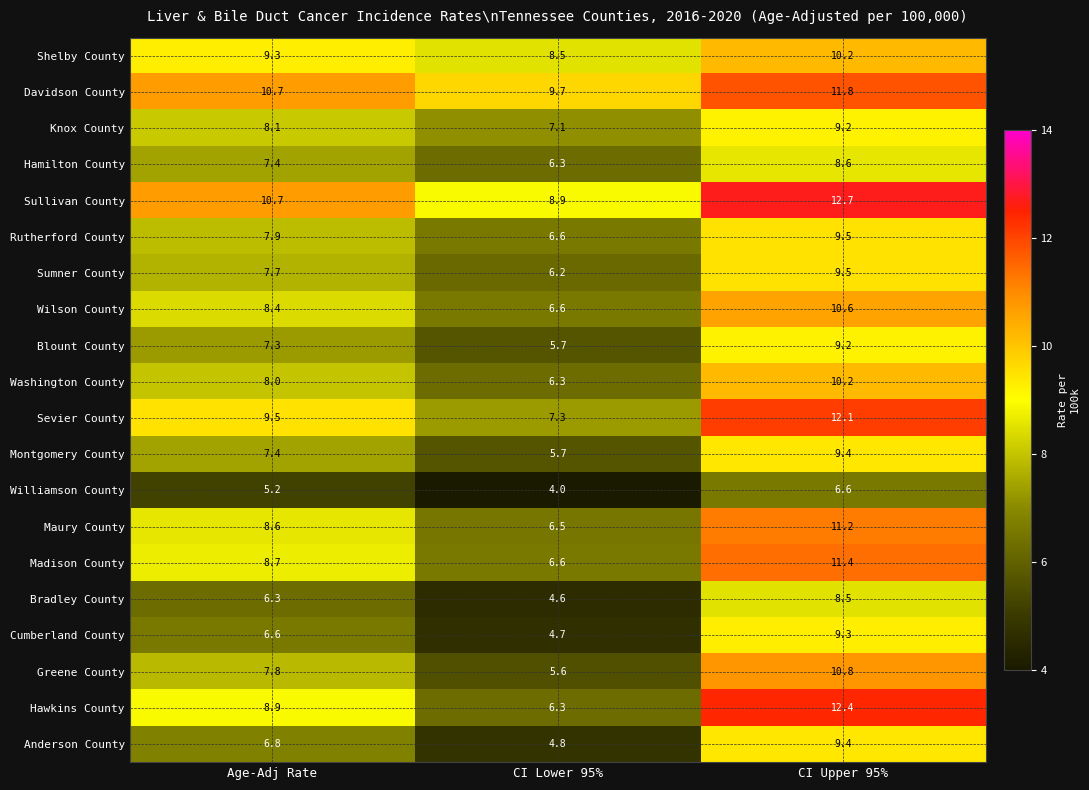

The Maury County series shows 8.6 at Age-Adj Rate. True or false?

True